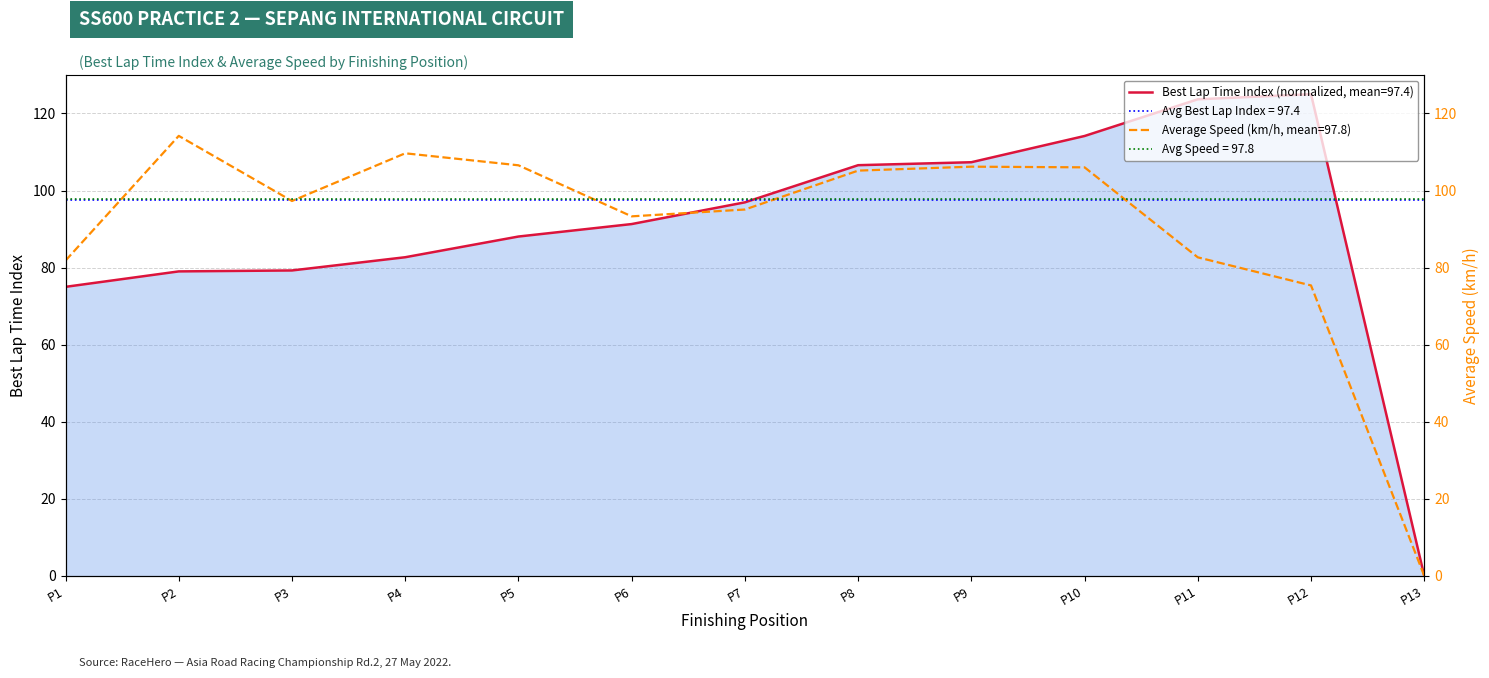

How many data points are less than 97?

6